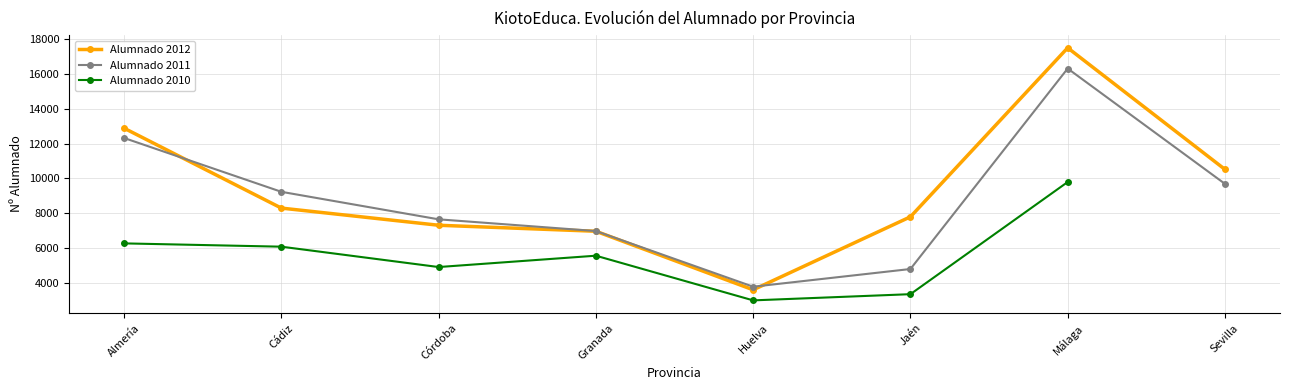

Is it true that Alumnado 2011 equals 7648 at Córdoba?

True